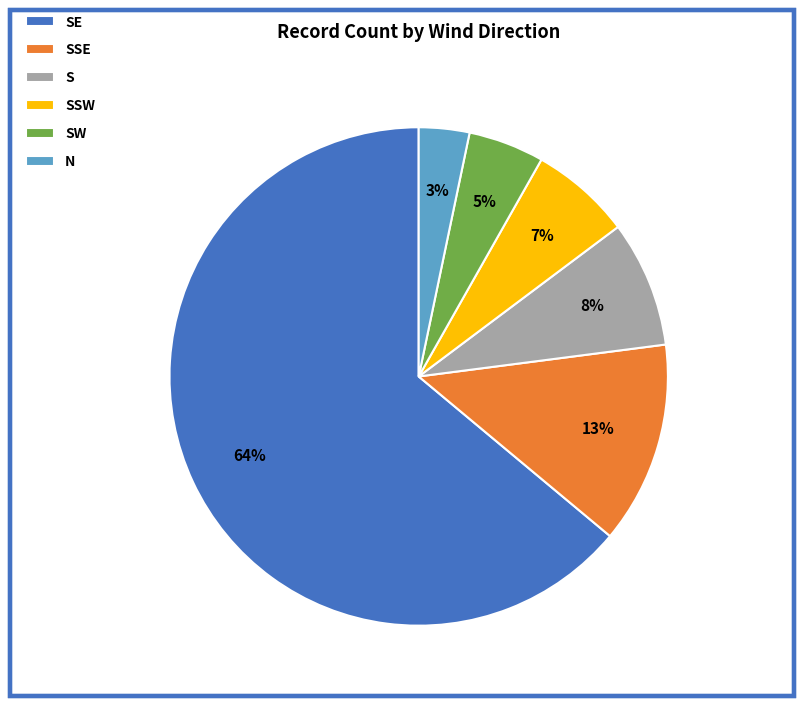

Does SW account for over 50% of the chart?

No